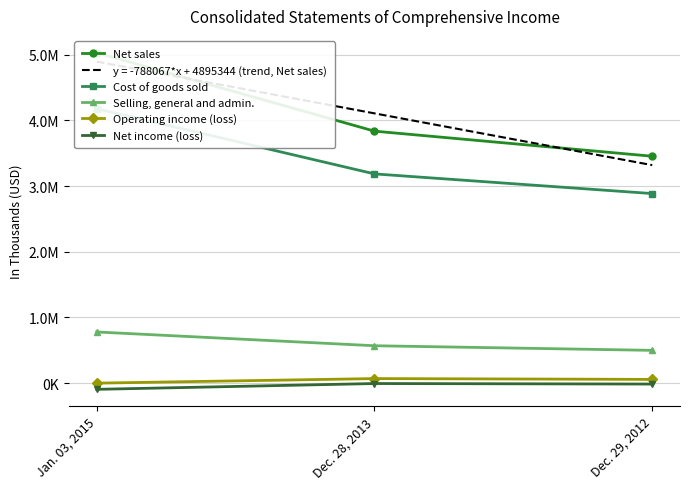

Which category has the lowest value across all series?

Jan. 03, 2015